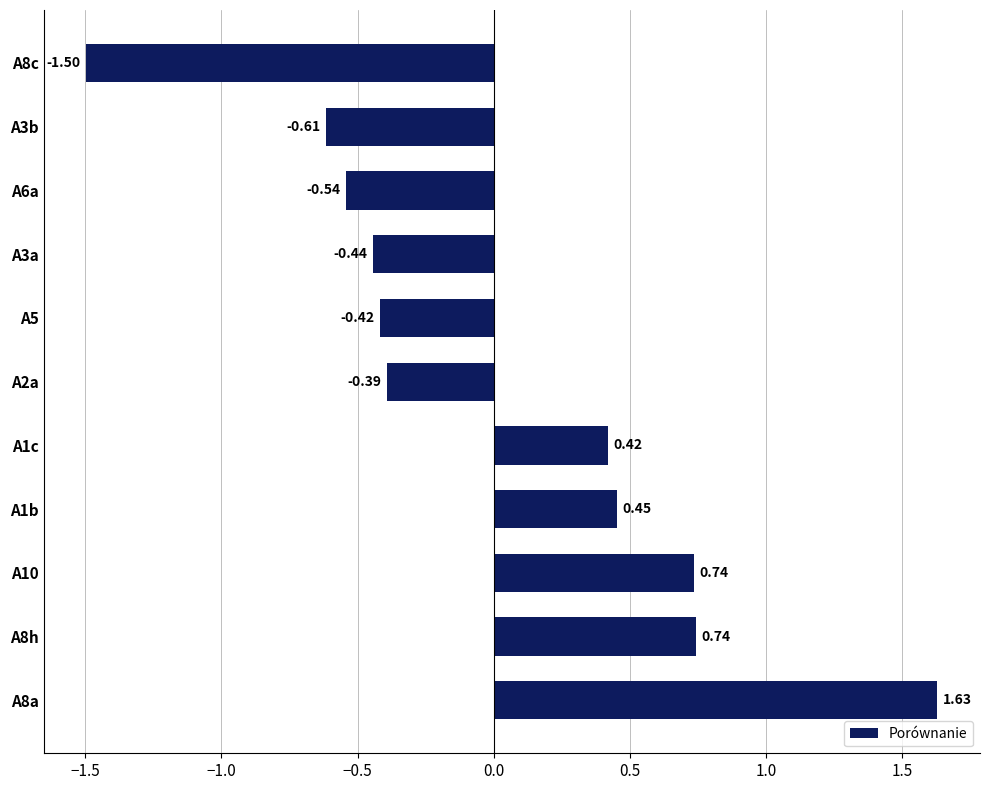

Are the bars grouped side by side (vs. stacked)?

No